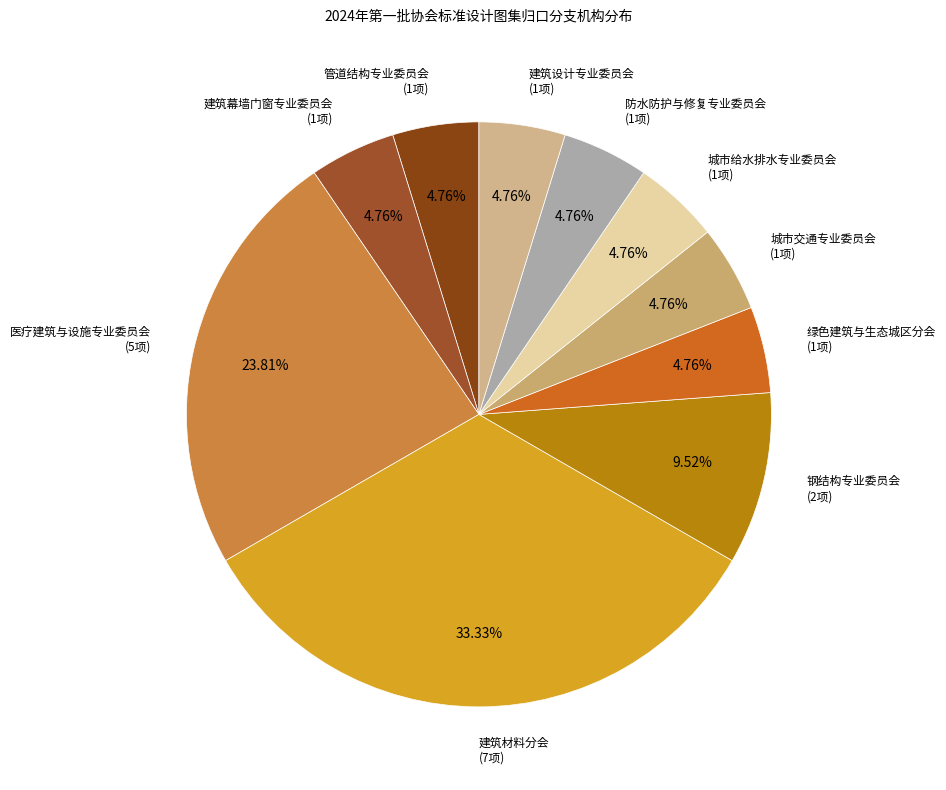

Does any single category account for the majority?

No